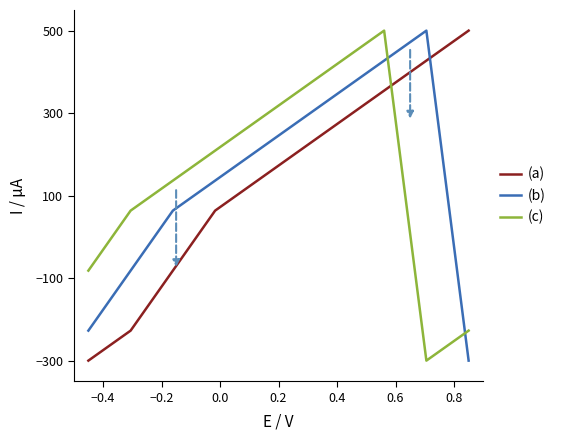

What is the average value of the (a) series?

136.4